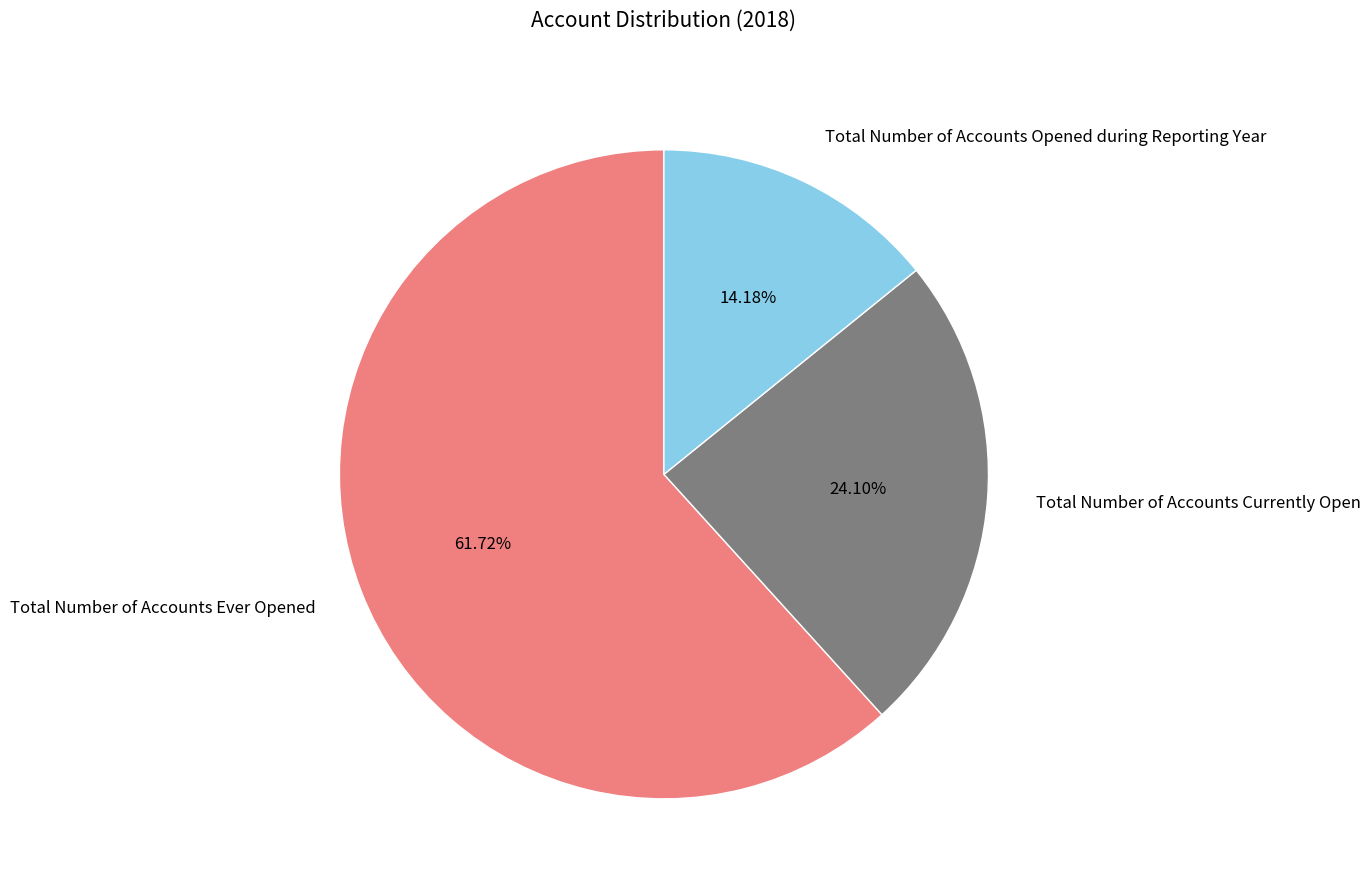

Count the number of slices in the pie.

3